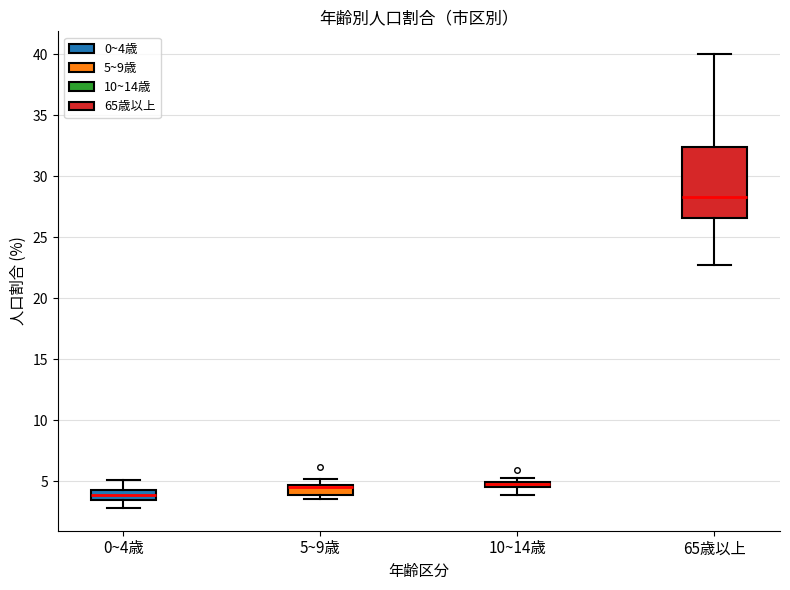

Where does the median line of the box for 0~4歳 sit on the y-axis? The values are not printed on the chart, so give them approximately, as read against the axis.

4.0